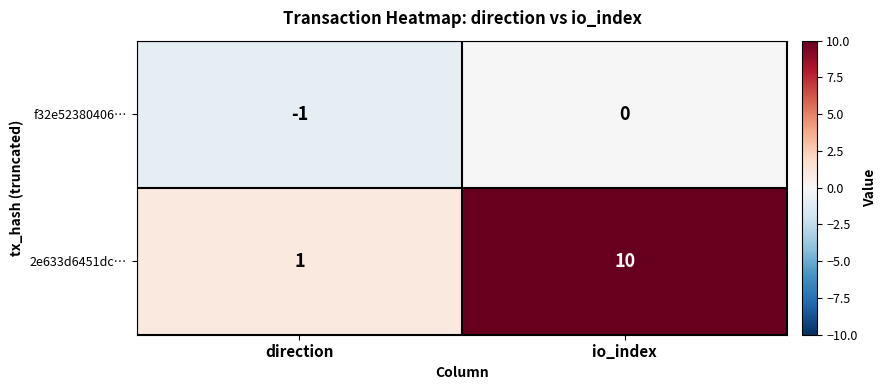

Rank the series by their average value, from lowest to highest.

f32e52380406…, 2e633d6451dc…